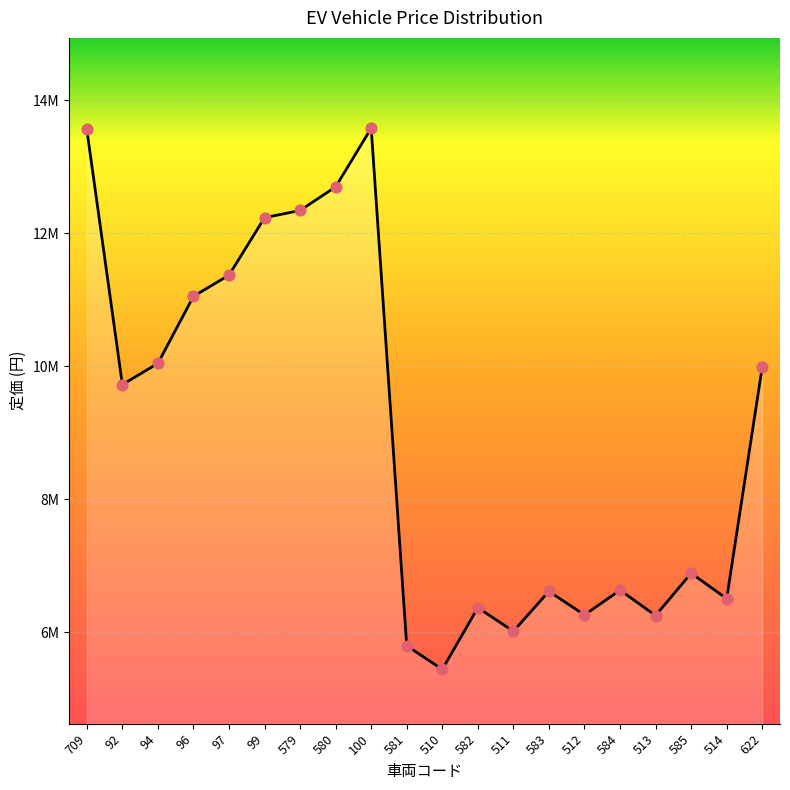

What is the change in value from 97 to 580?

+1327273